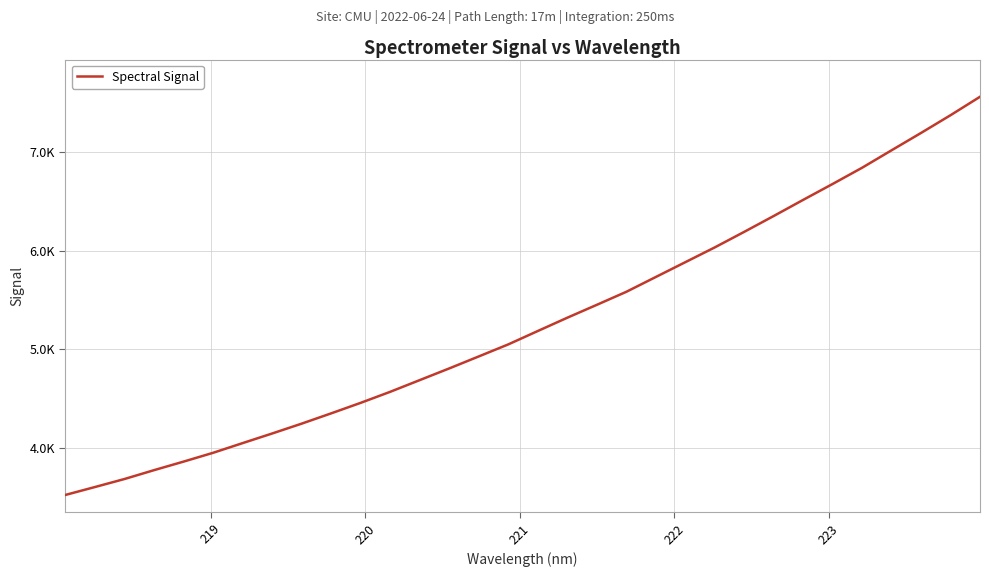

Does the chart have visible grid lines?

Yes